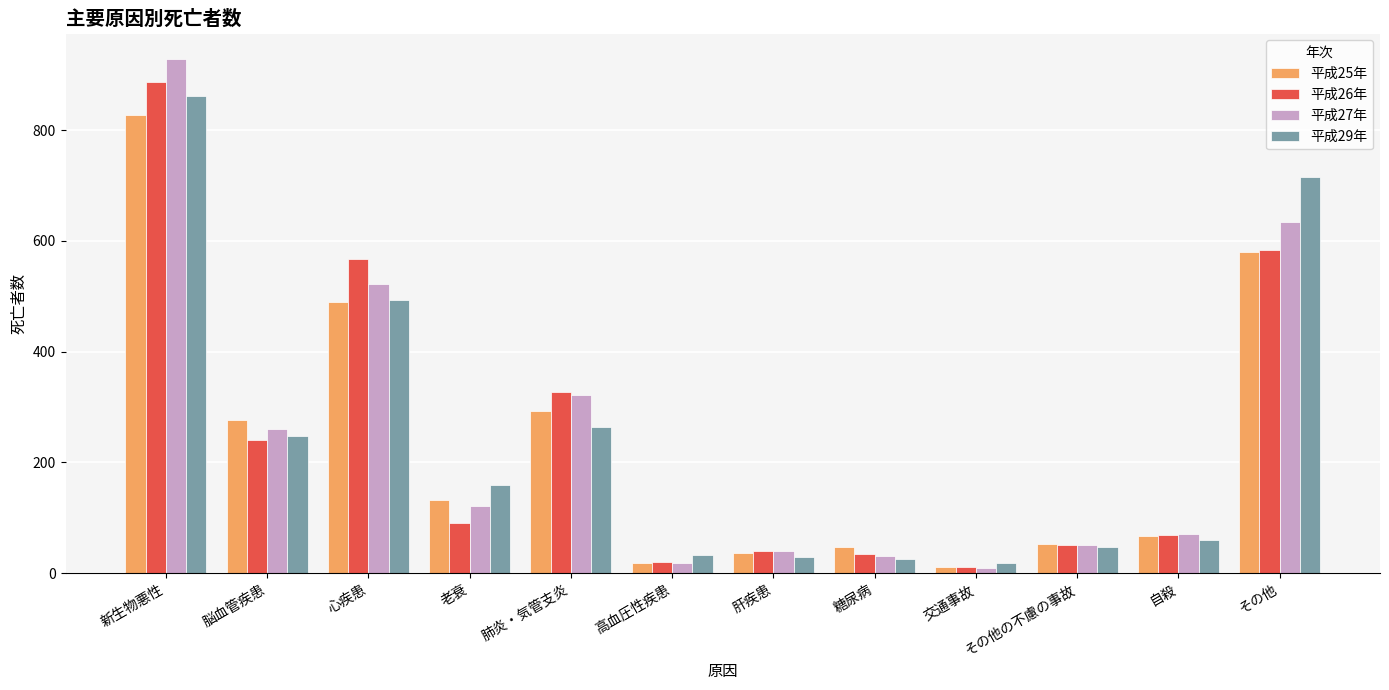

Which series changed the most between 老衰 and 糖尿病?

平成29年